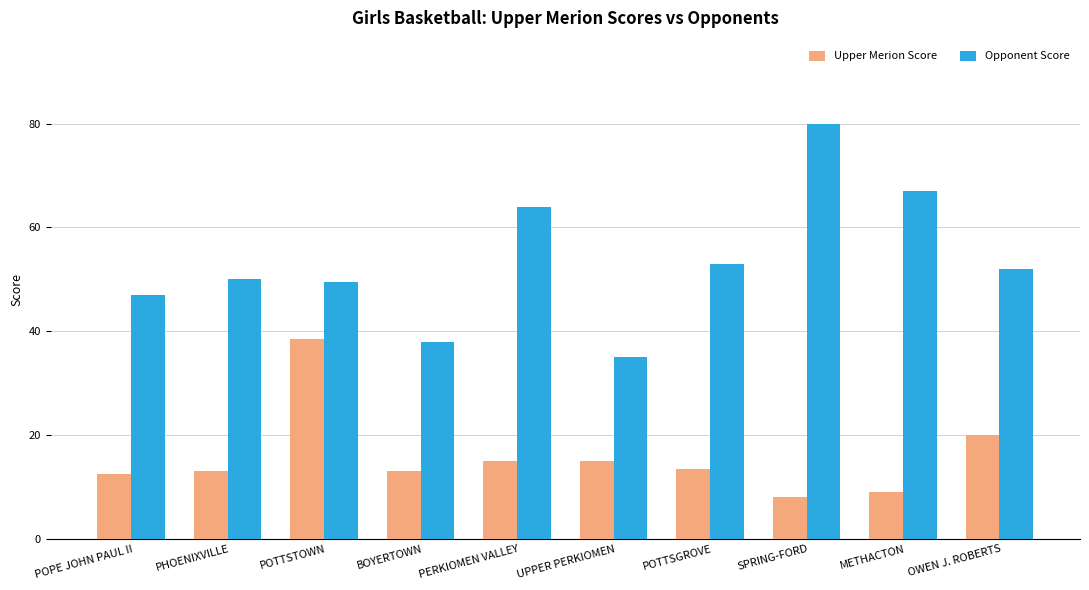

Which series has the largest total across all categories?

Opponent Score